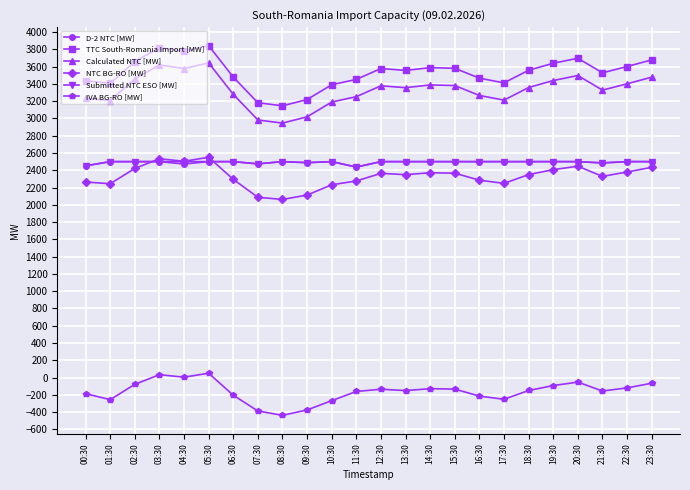

True or false: Submitted NTC ESO [MW] and TTC South-Romania Import [MW] intersect in this chart.

False